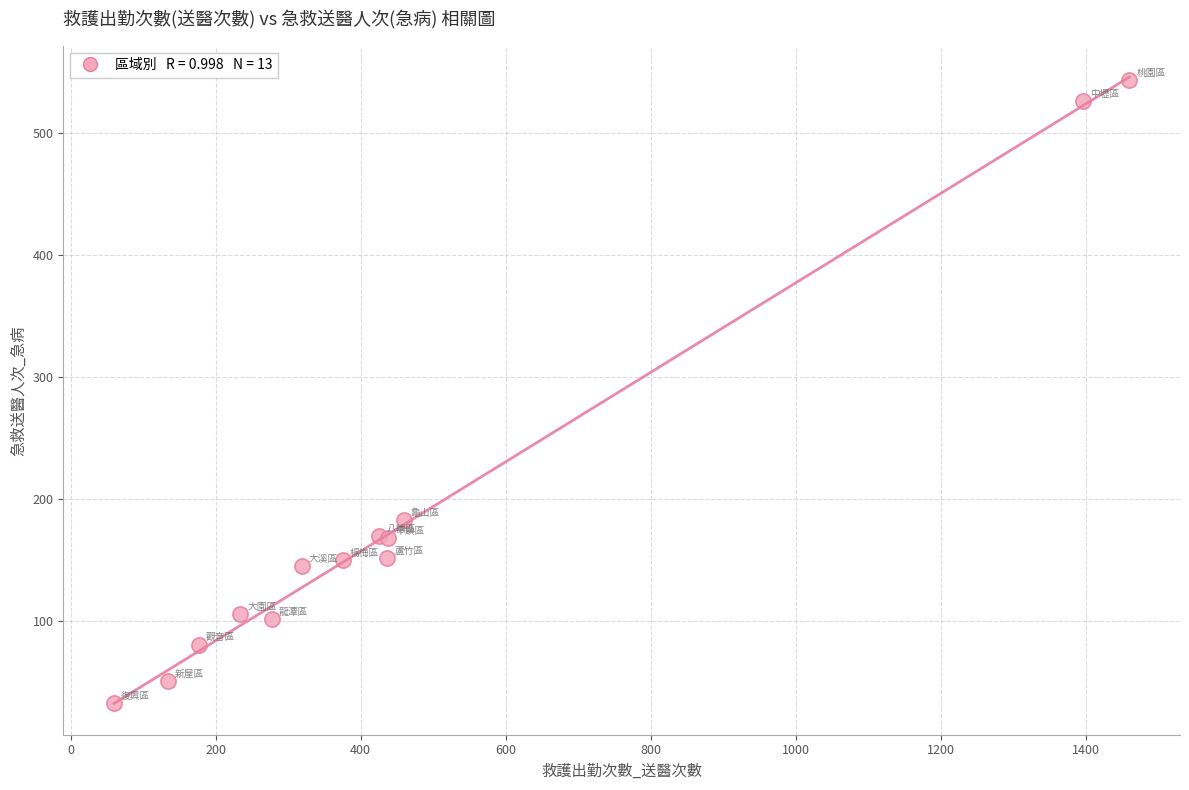

What Y value in the scatter plot is closest to 288?

183